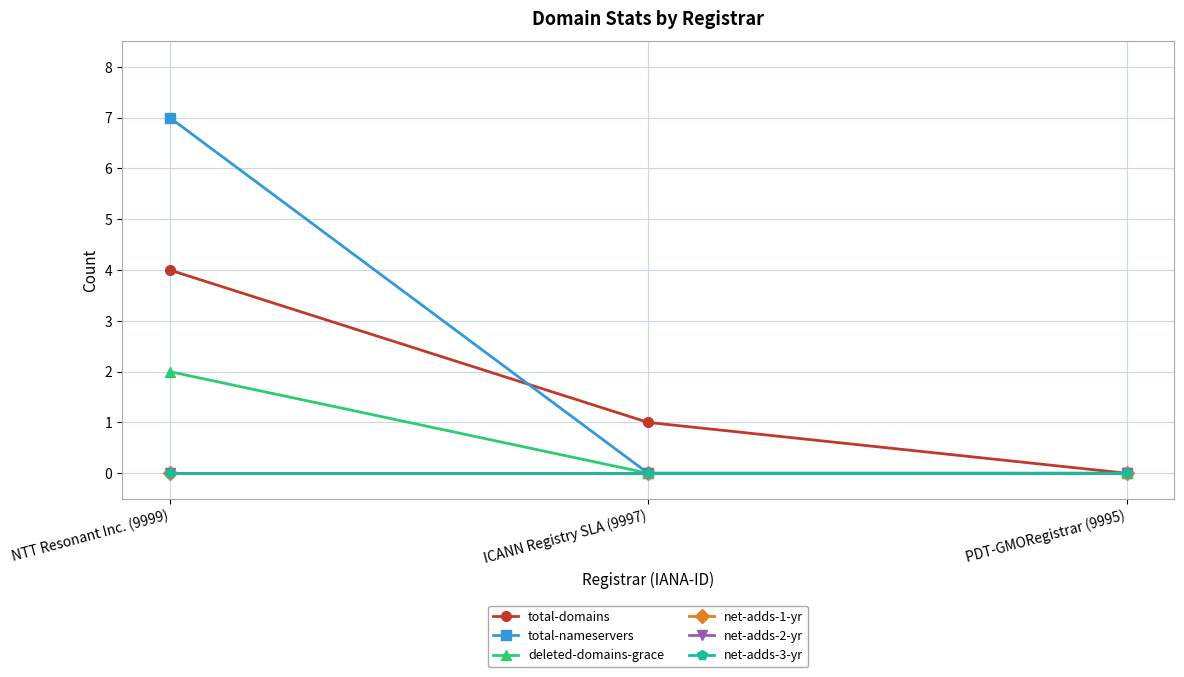

Reading left to right, transcribe all the data shown in this chart.

total-domains: NTT Resonant Inc. (9999)=4	ICANN Registry SLA (9997)=1	PDT-GMORegistrar (9995)=0
total-nameservers: NTT Resonant Inc. (9999)=7	ICANN Registry SLA (9997)=0	PDT-GMORegistrar (9995)=0
deleted-domains-grace: NTT Resonant Inc. (9999)=2	ICANN Registry SLA (9997)=0	PDT-GMORegistrar (9995)=0
net-adds-1-yr: NTT Resonant Inc. (9999)=0	ICANN Registry SLA (9997)=0	PDT-GMORegistrar (9995)=0
net-adds-2-yr: NTT Resonant Inc. (9999)=0	ICANN Registry SLA (9997)=0	PDT-GMORegistrar (9995)=0
net-adds-3-yr: NTT Resonant Inc. (9999)=0	ICANN Registry SLA (9997)=0	PDT-GMORegistrar (9995)=0